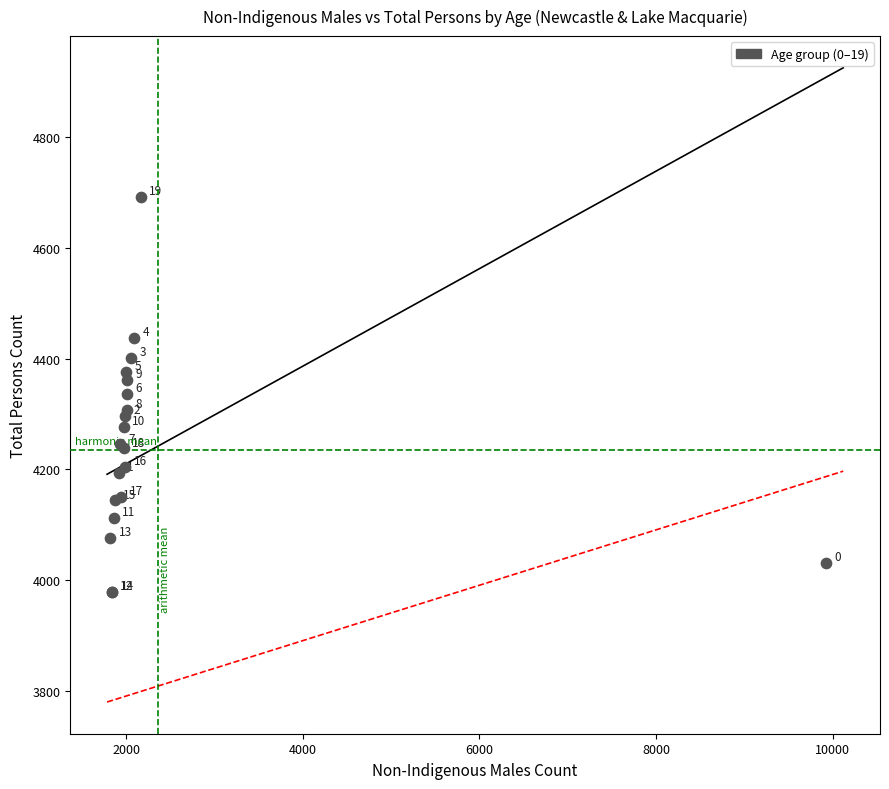

What Y value in the scatter plot is closest to 4335?

4336